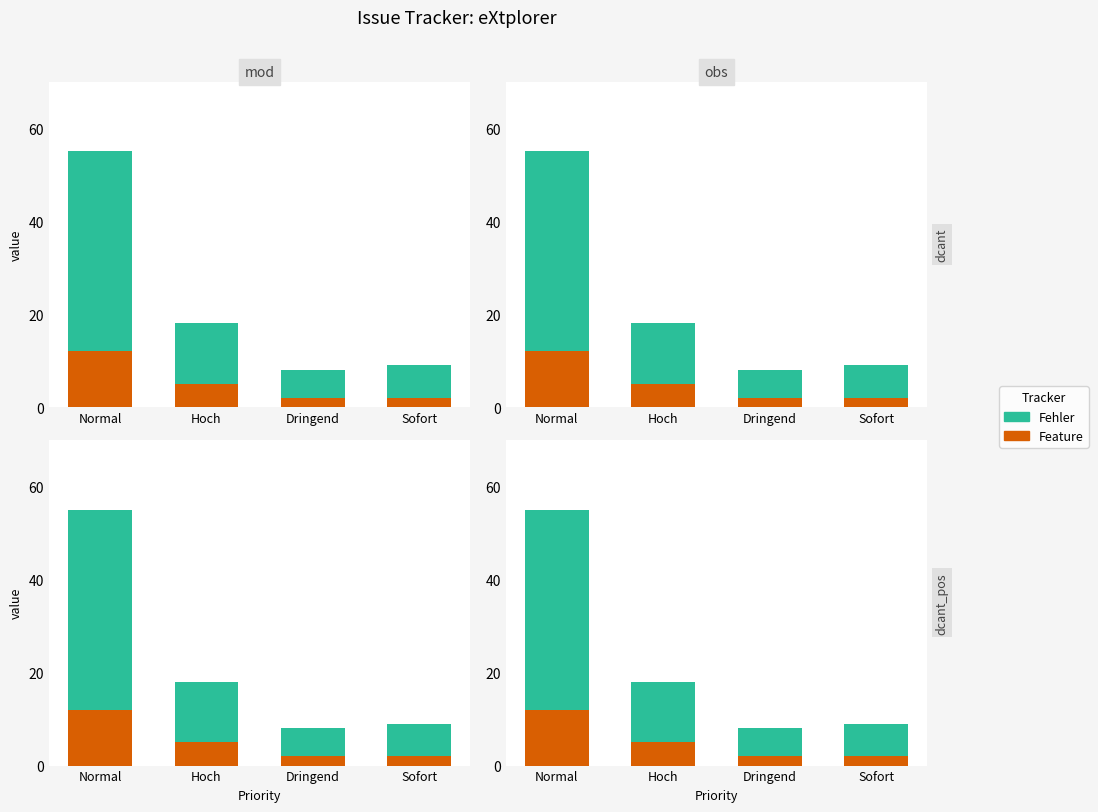

List the series in order of their peak value, highest first.

Fehler, Feature